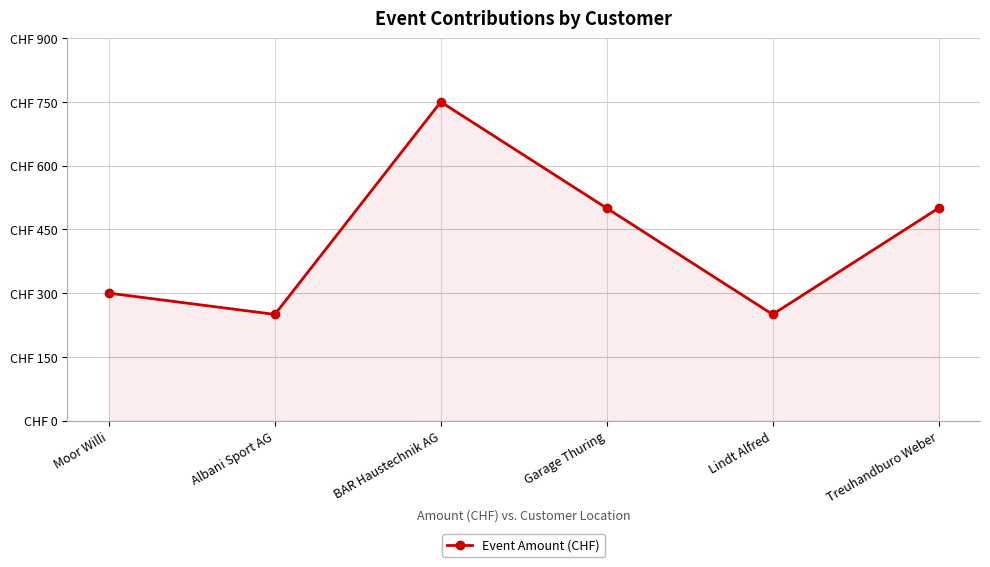

True or false: the data has more than 2 interior local peaks.

False